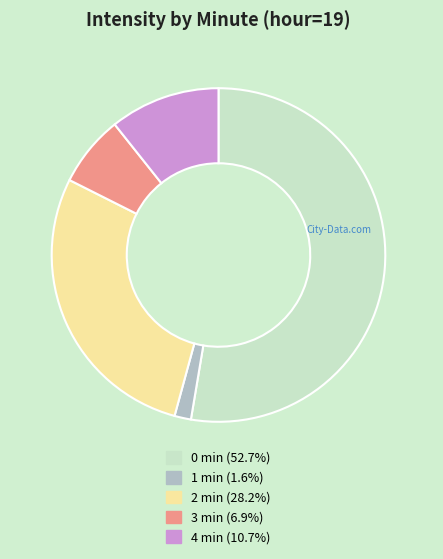

Rank the categories by value from highest to lowest.

0, 2, 4, 3, 1